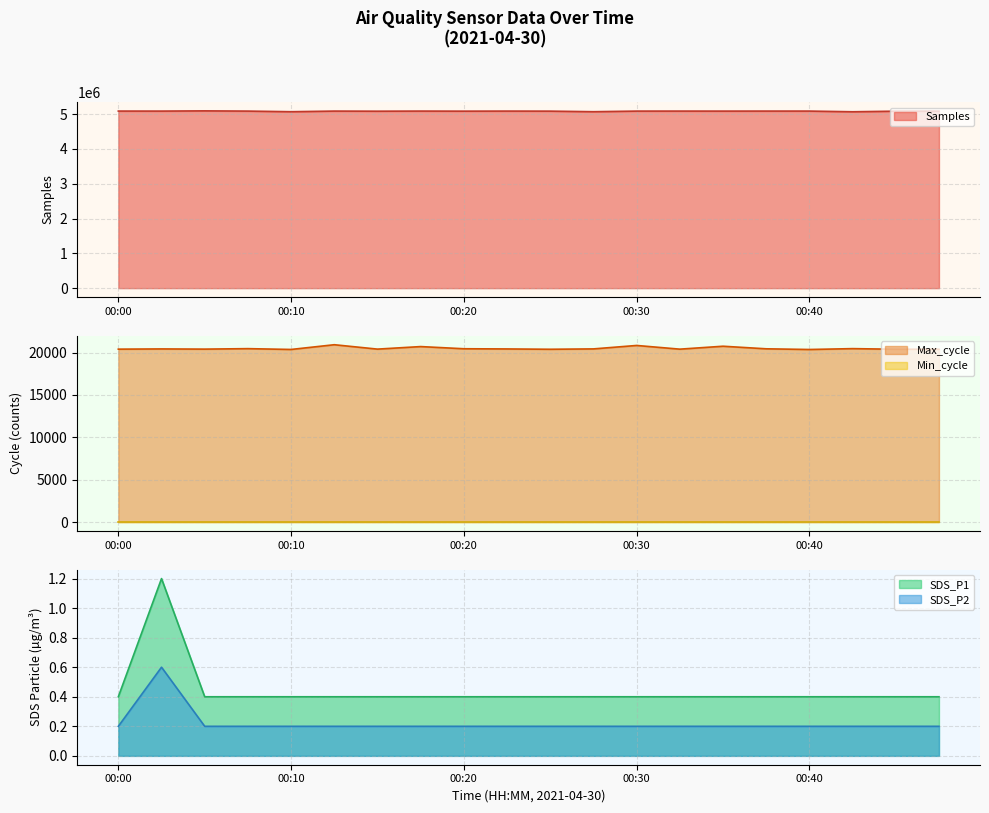

True or false: SDS_P2 and SDS_P1 intersect in this chart.

False